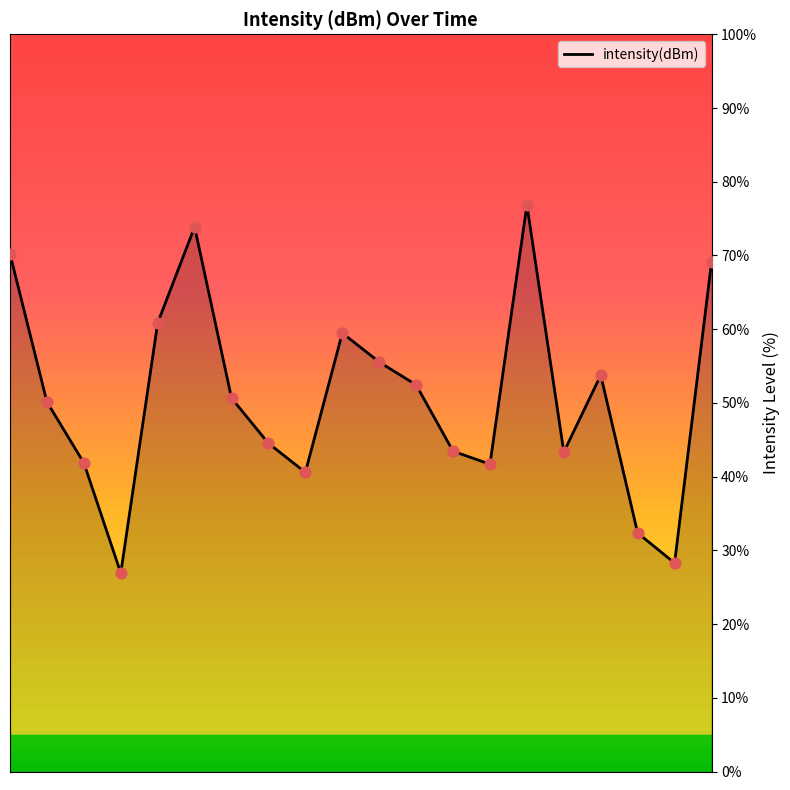

What is the difference between the maximum and minimum values?

49.9